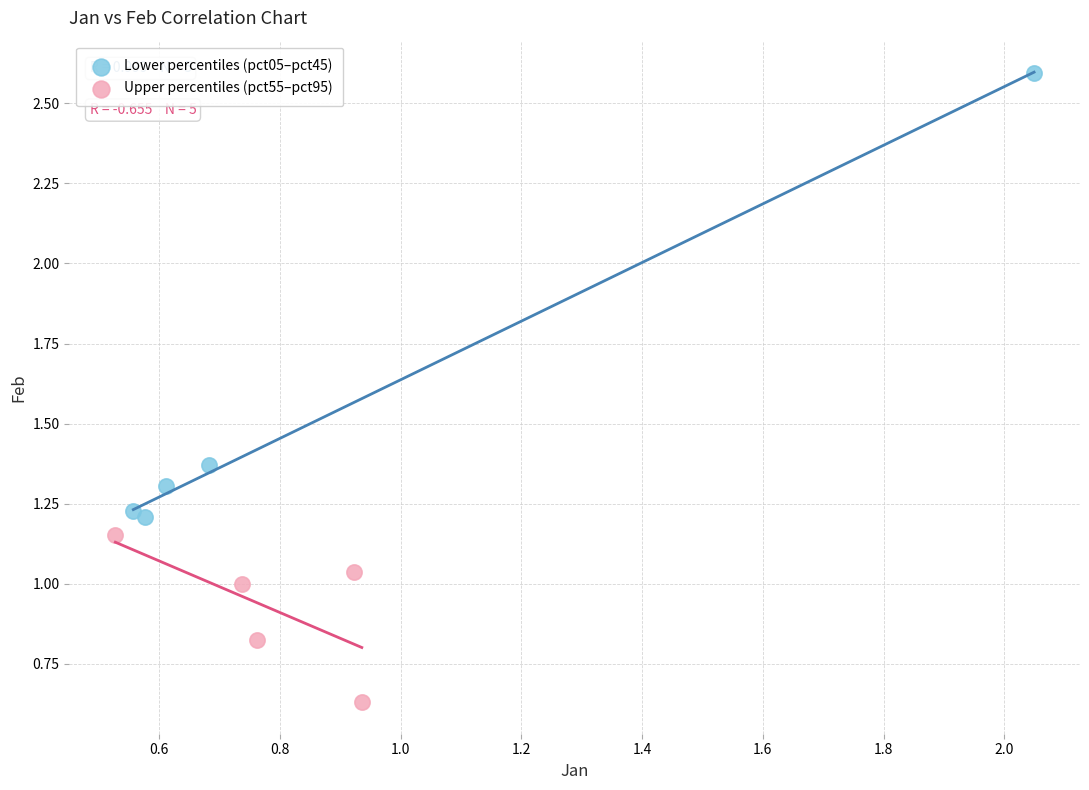

What are all the series names shown in the legend?

Lower percentiles (pct05–pct45), Upper percentiles (pct55–pct95)